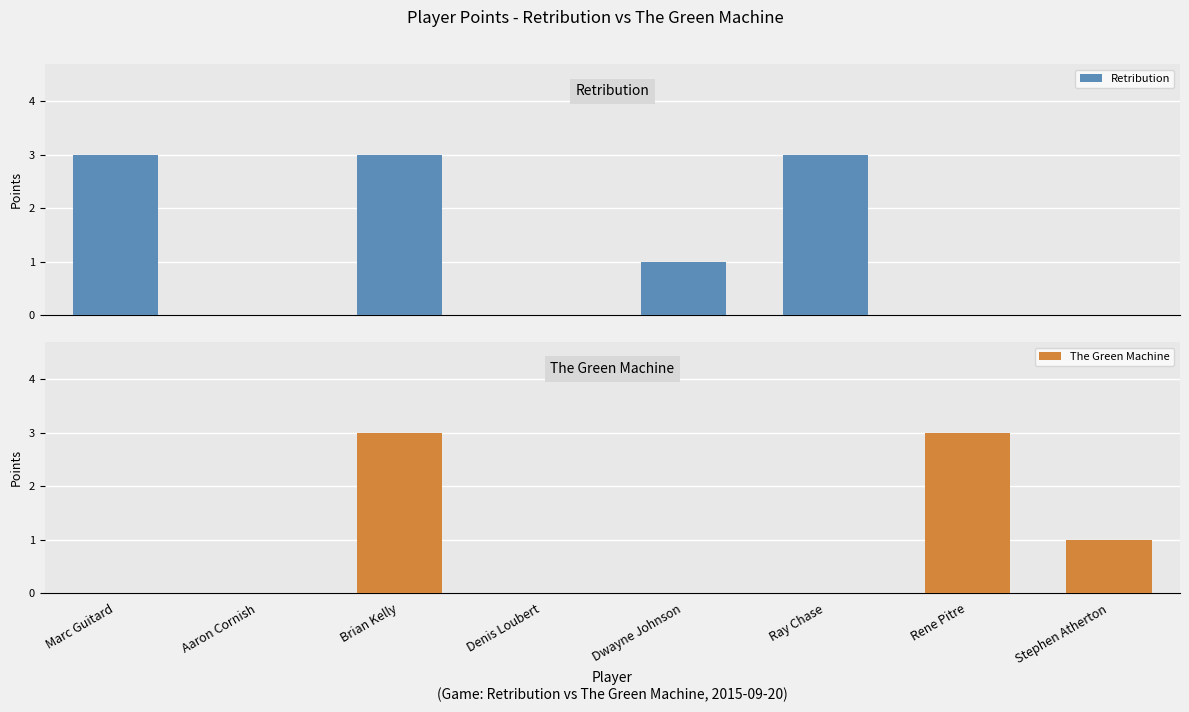

Is it true that The Green Machine equals 2 at Ray Chase?

False